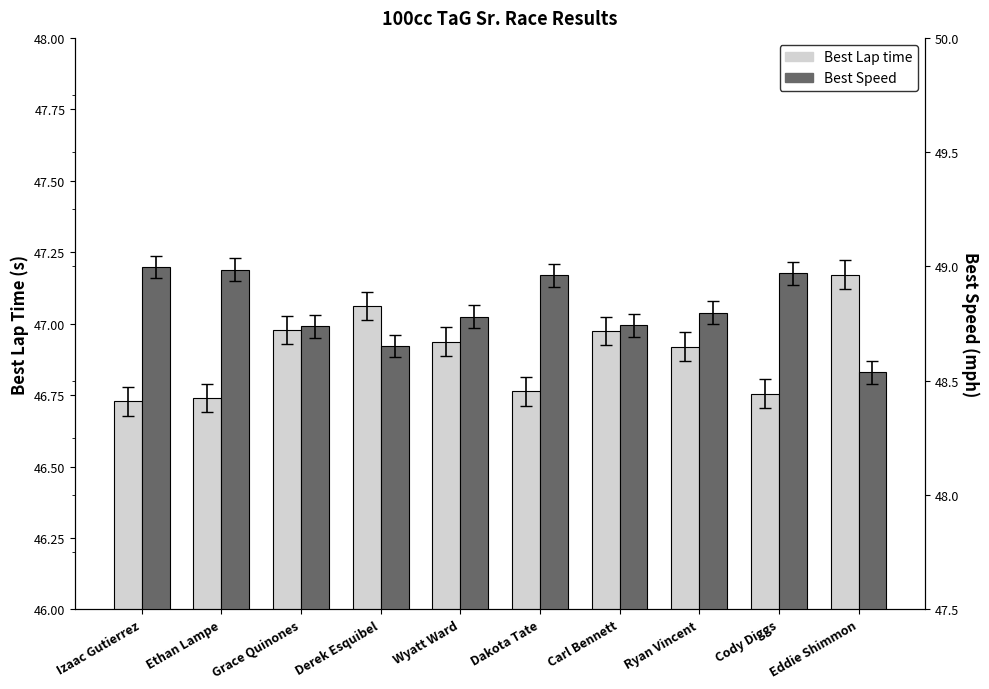

What is the difference between the maximum and minimum values in the Best Speed series?

0.5